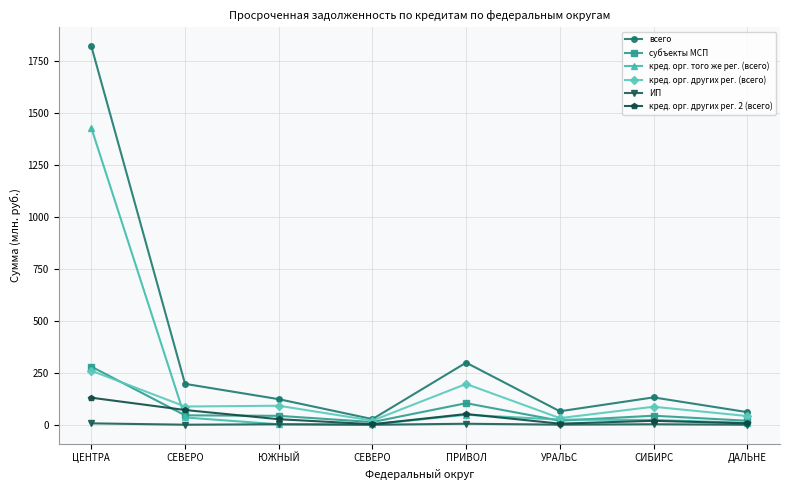

What is the total value across all series at ЮЖНЫЙ?

296.9